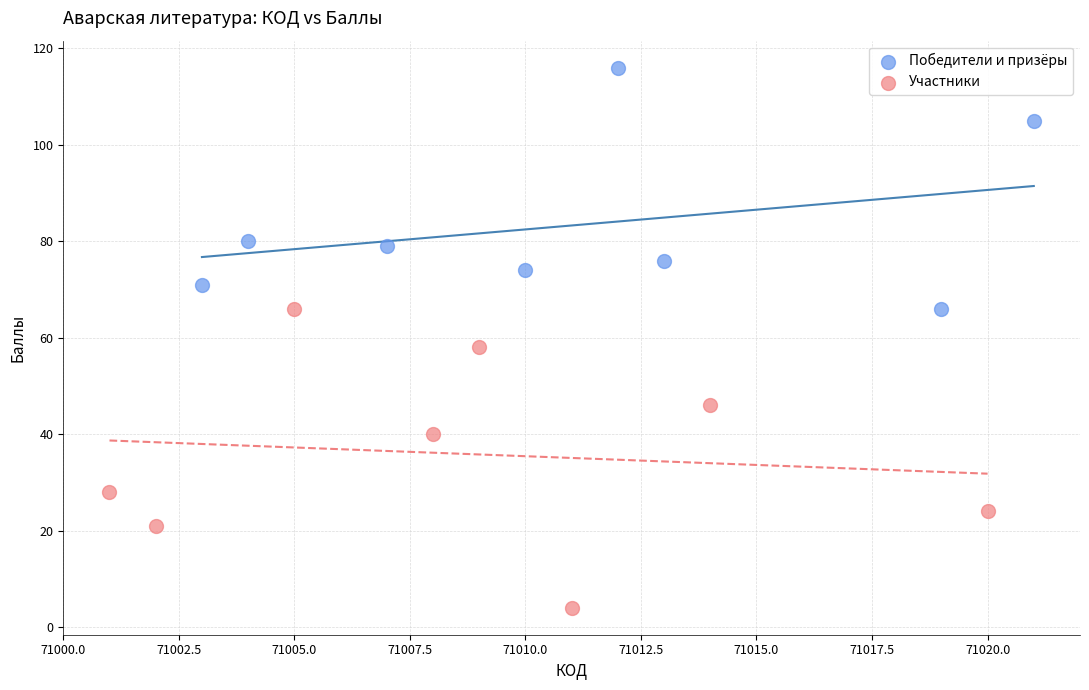

Which series contains the highest Y value?

Победители и призёры